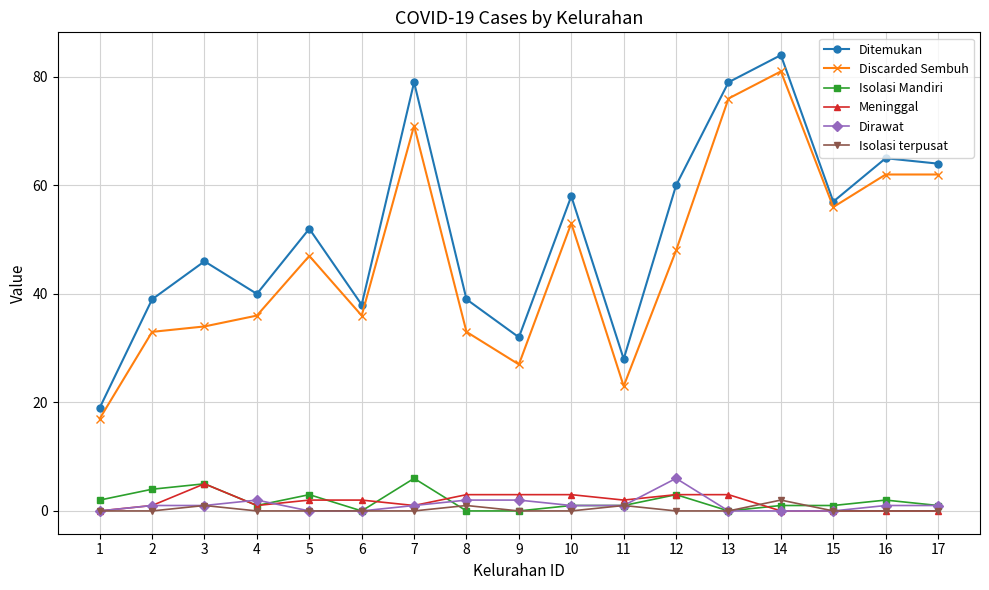

How many lines are shown in the chart?

6